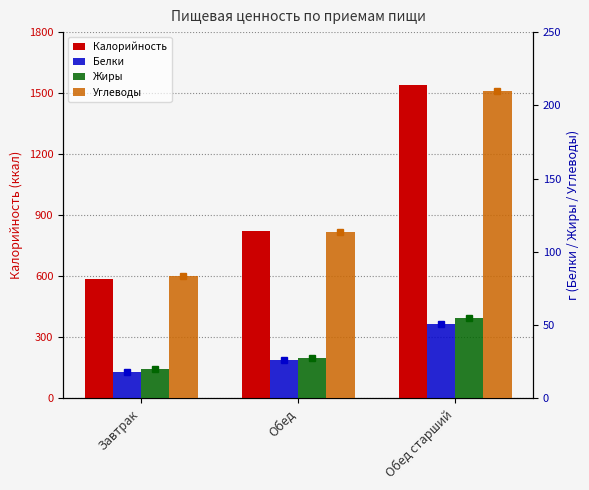

Reading left to right, extract all data points from this chart.

Калорийность: Завтрак=587.0	Обед=822.0	Обед старший=1541.0
Белки: Завтрак=17.8	Обед=26.0	Обед старший=50.7
Жиры: Завтрак=19.8	Обед=27.6	Обед старший=54.7
Углеводы: Завтрак=83.7	Обед=113.4	Обед старший=210.0